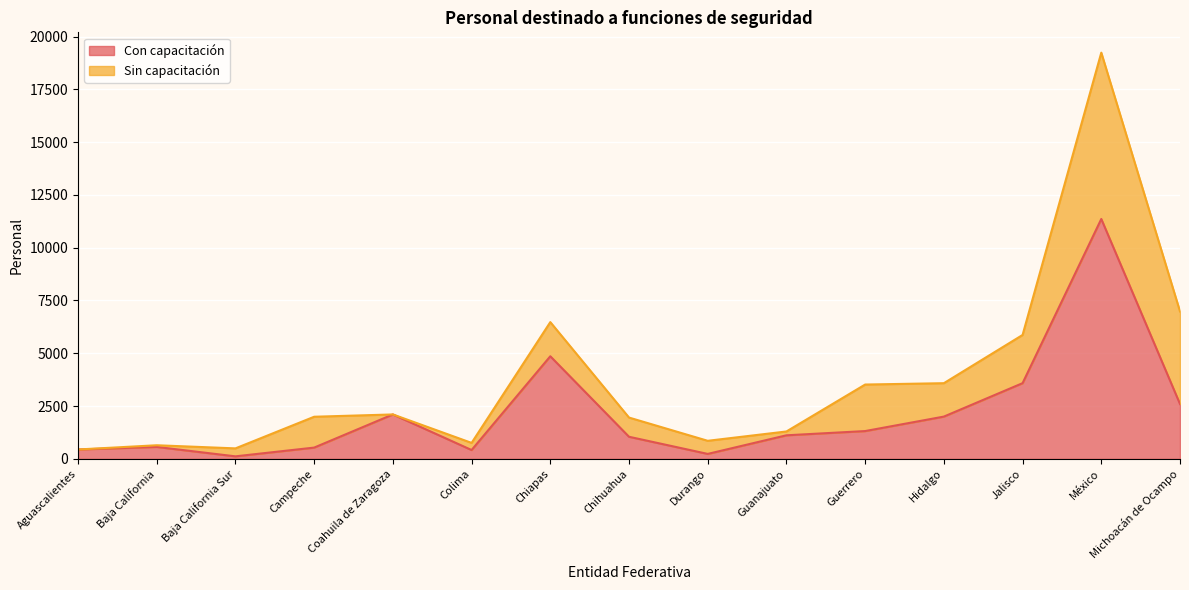

What is the maximum value shown in the chart?

11360